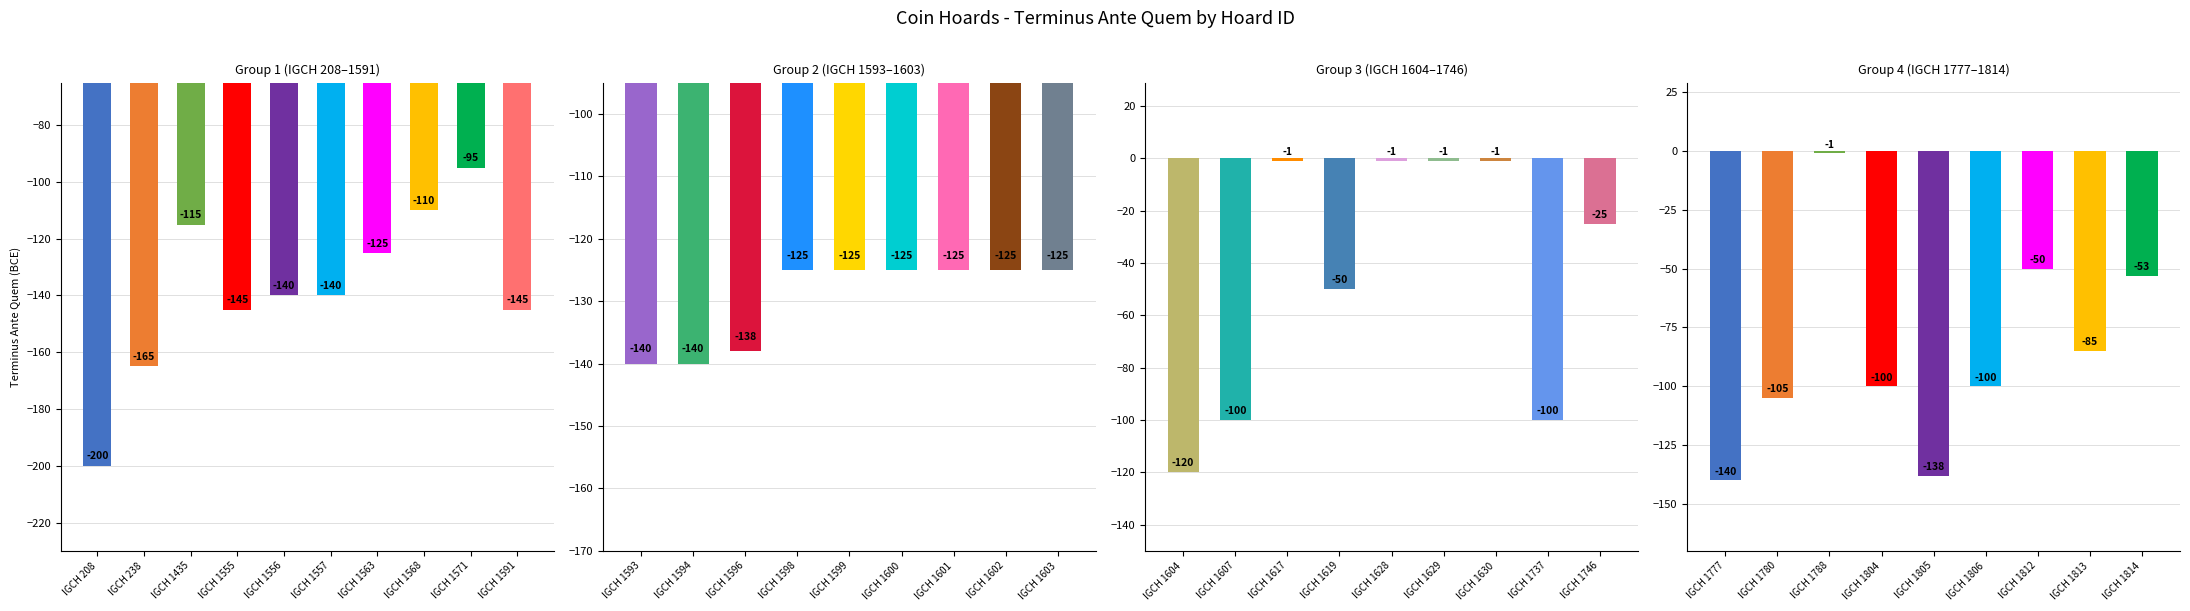

What is the change in value from IGCH 1563 to IGCH 1568?

+15